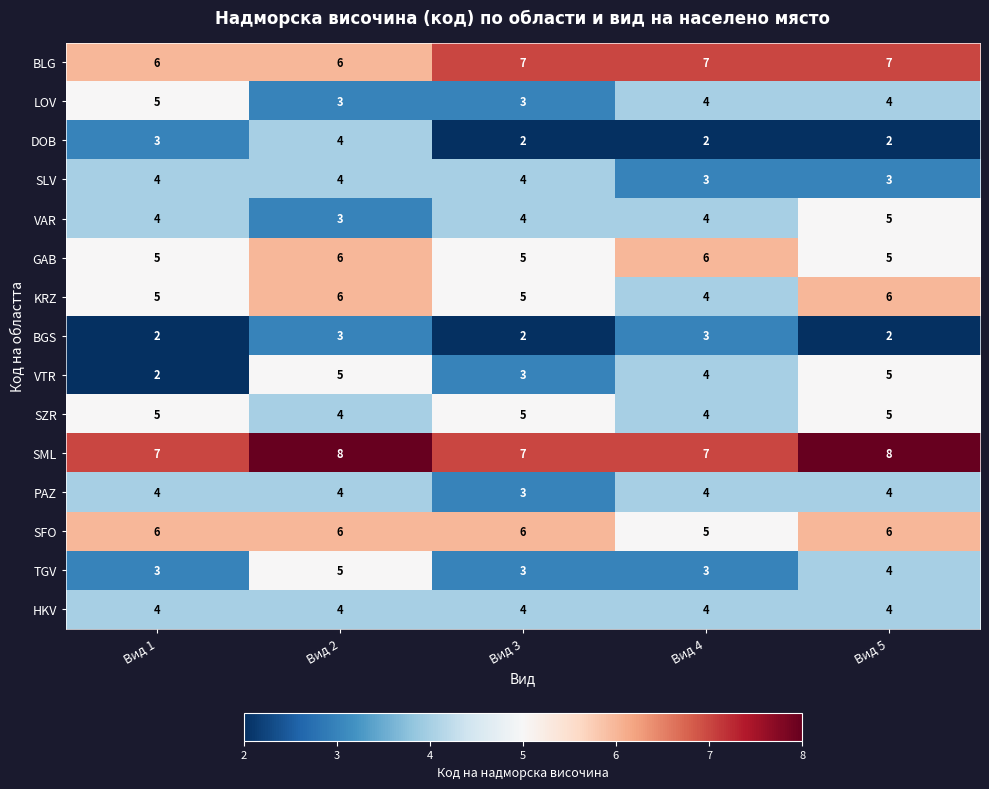

What is the minimum value for PAZ?

3